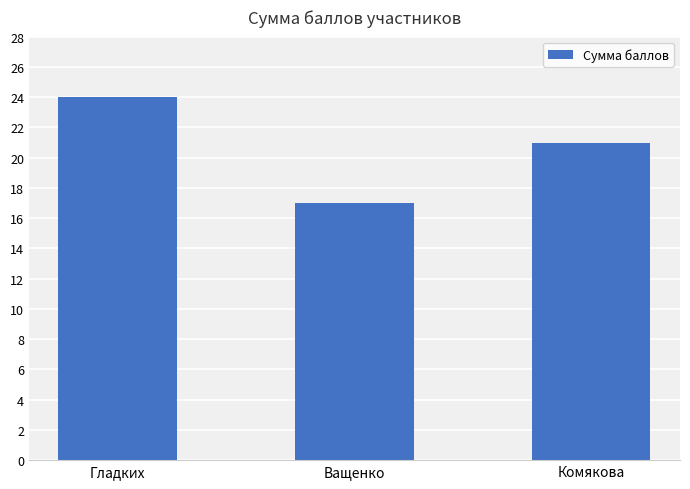

Reading left to right, what are all the values shown in this chart?

Гладких=24	Ващенко=17	Комякова=21